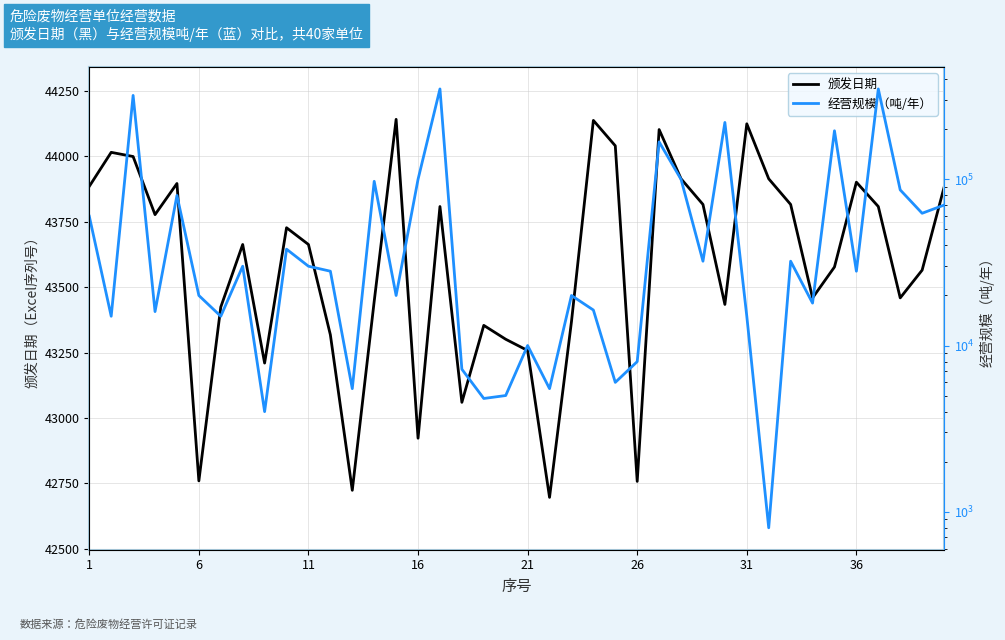

Reading left to right, extract all data points from this chart.

颁发日期: 43885	44015	43999	43777	43896	42760	43424	43663	43210	43727	43663	43318	42724	43446	44141	42923	43808	43060	43354	43301	43258	42697	43368	44137	44040	42758	44102	43914	43816	43434	44124	43914	43816	43459	43577	43901	43808	43459	43565	43881
经营规模（吨/年）: 60000	15000	320000	16000	80000	20000	15000	30000	4000	38000	30000	28000	5500	97300	20000	100000	350000	7200	4800	5000	10000	5500	20000	16348	6000	8000	168000	100000	32160	220000	15000	800	32160	18000	196000	28000	350000	86400	62500	70000